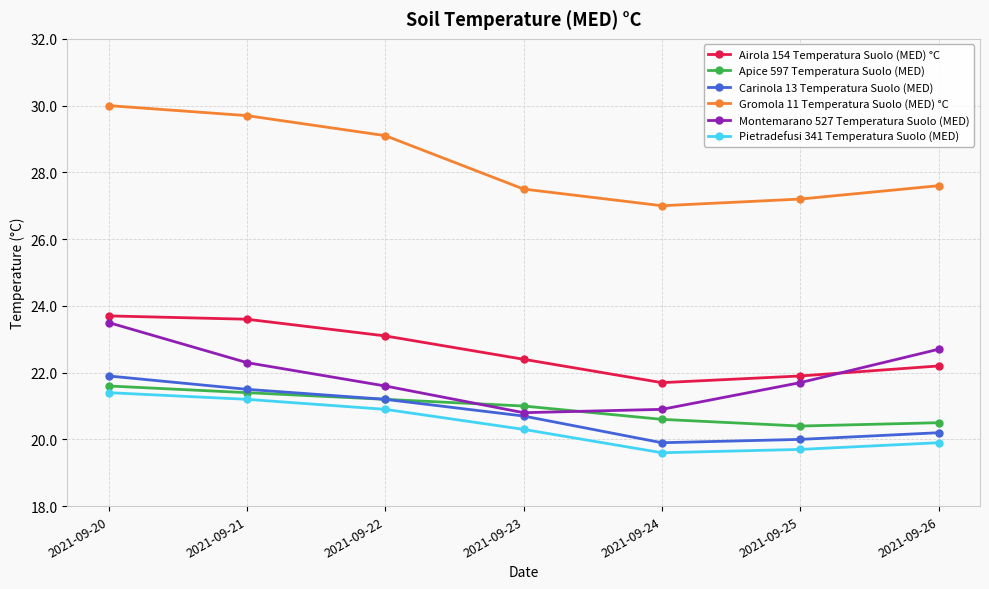

In Montemarano 527 Temperatura Suolo (MED), how many points are lower than both neighbors (excluding endpoints)?

1